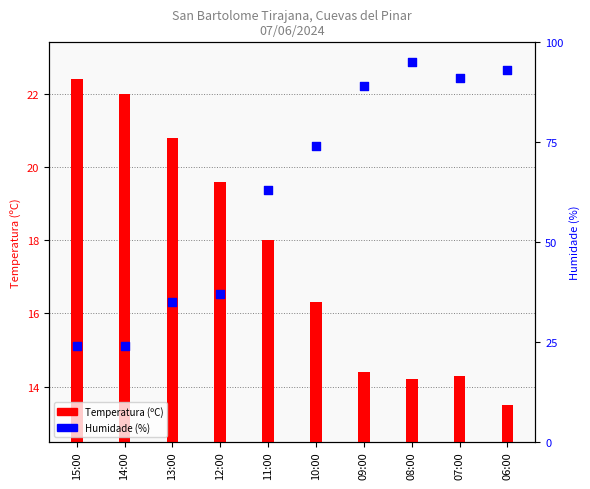

Which series has the largest total across all categories?

Humidade (%)